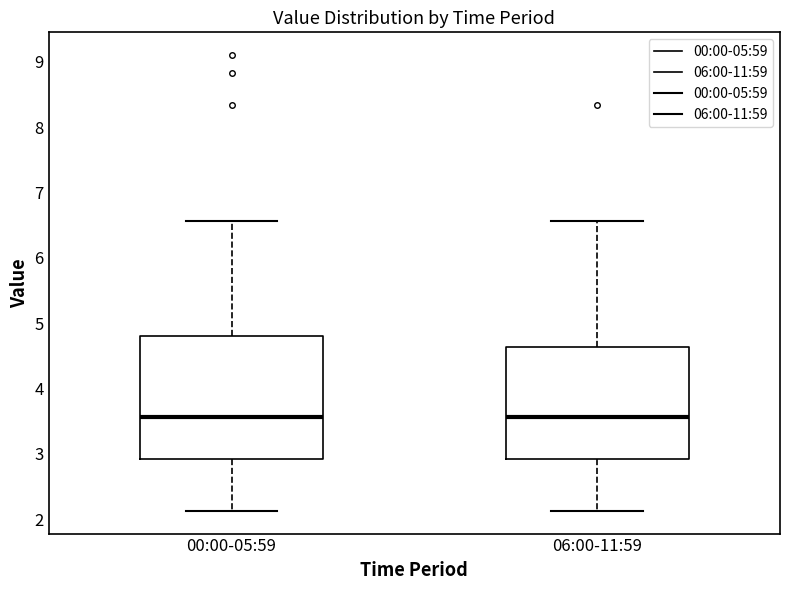

Comparing the boxes themselves (not the whiskers), which one is the tallest?

00:00-05:59